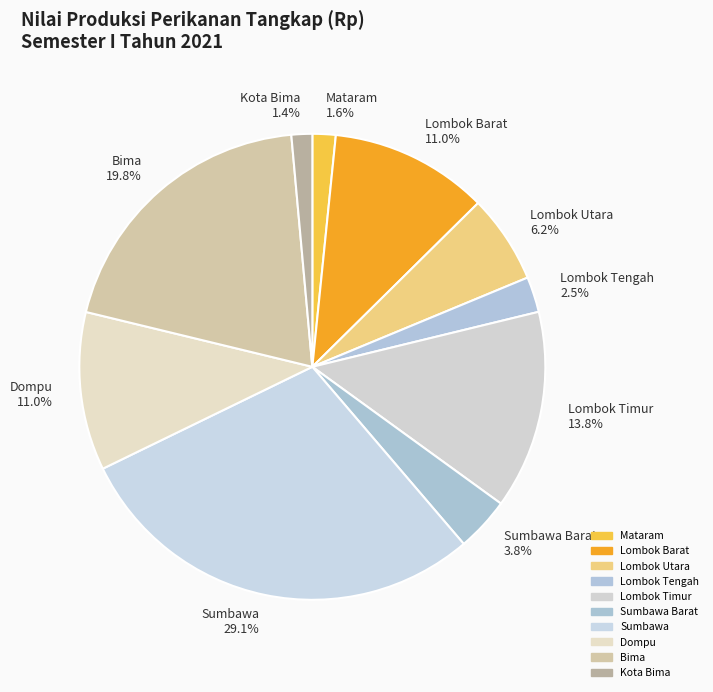

To the nearest percent, what is the difference between the largest and smallest slice percentages?

28%